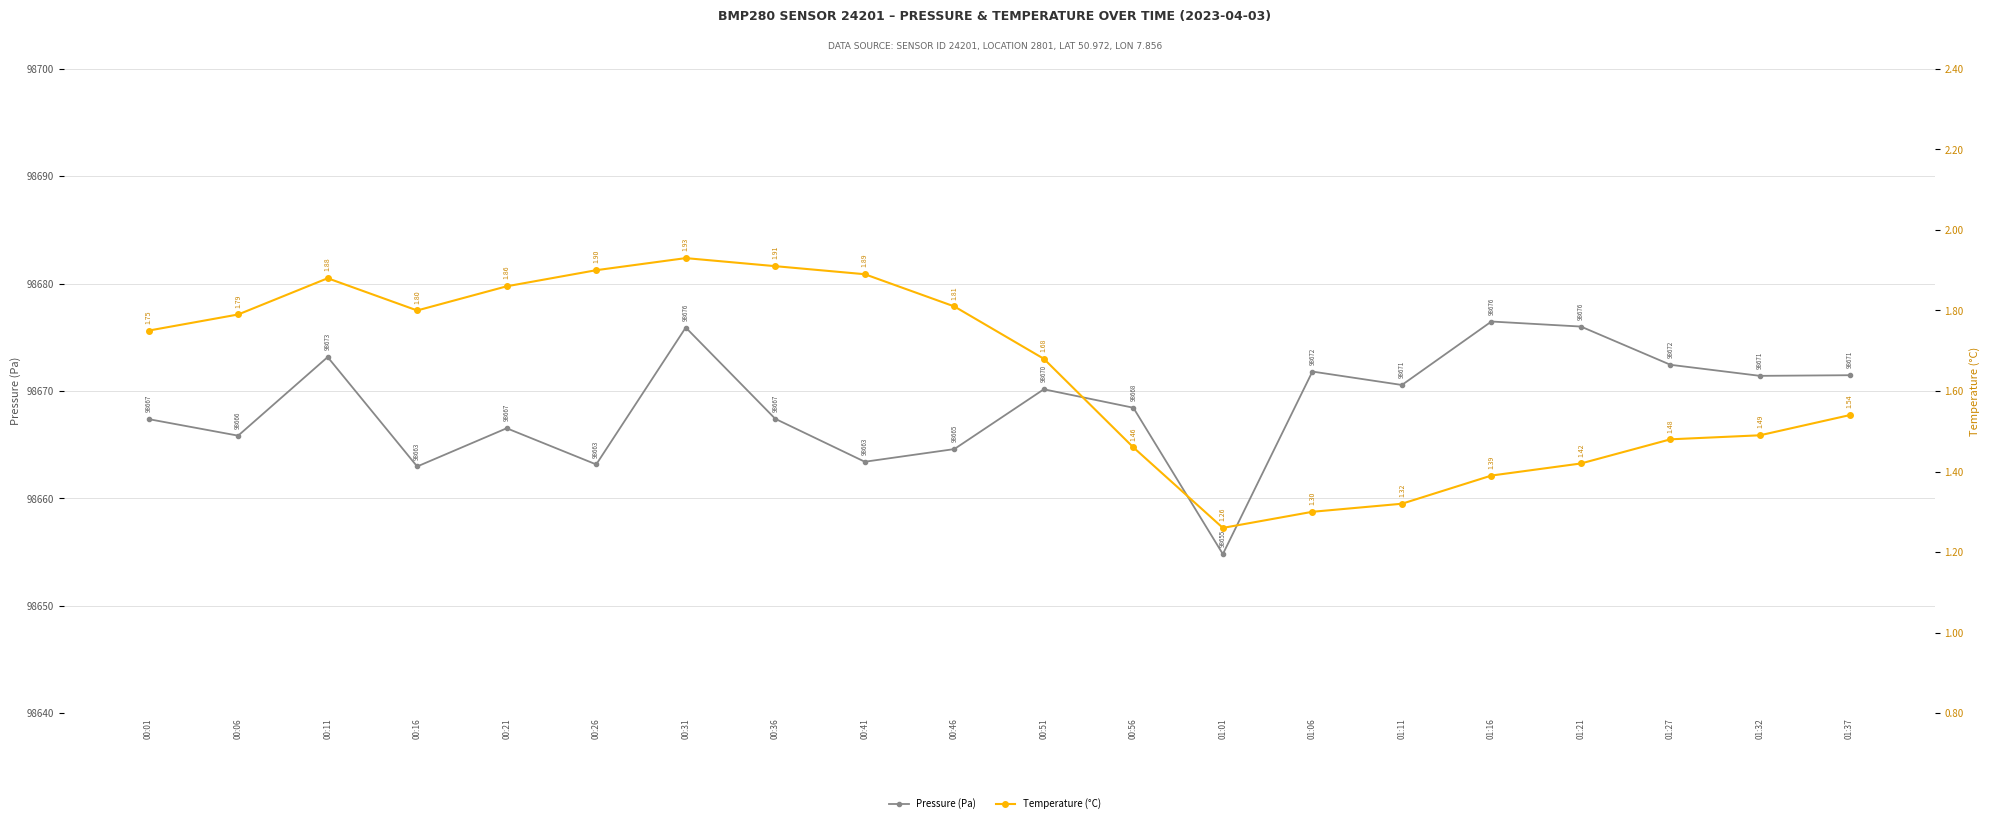

True or false: Temperature (°C) and Pressure (Pa) intersect in this chart.

False